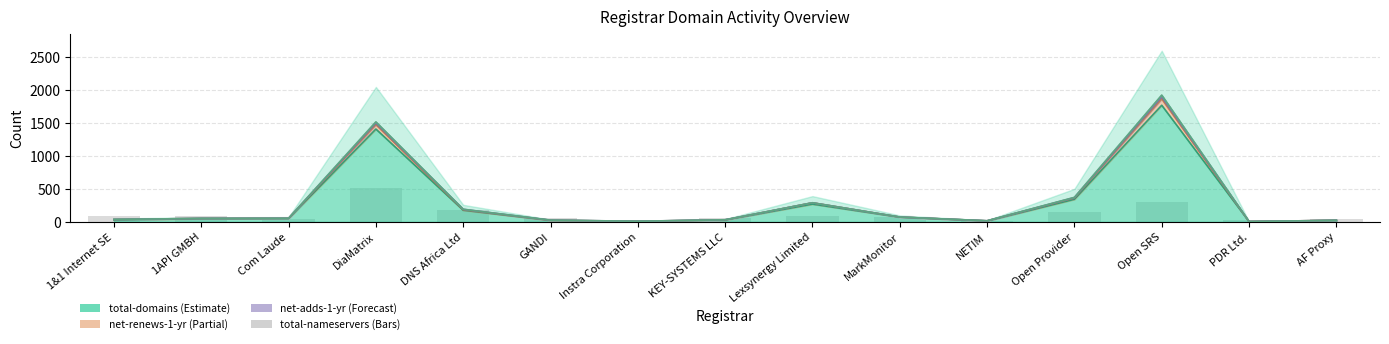

Does the chart contain any negative values?

No